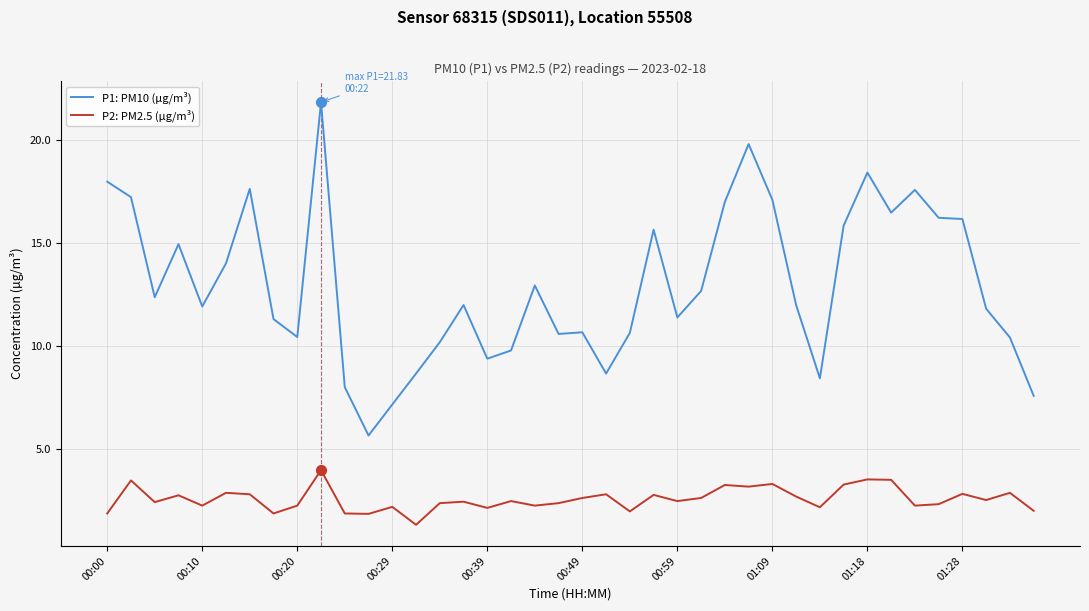

Which series has the largest total across all categories?

P1: PM10 (µg/m³)